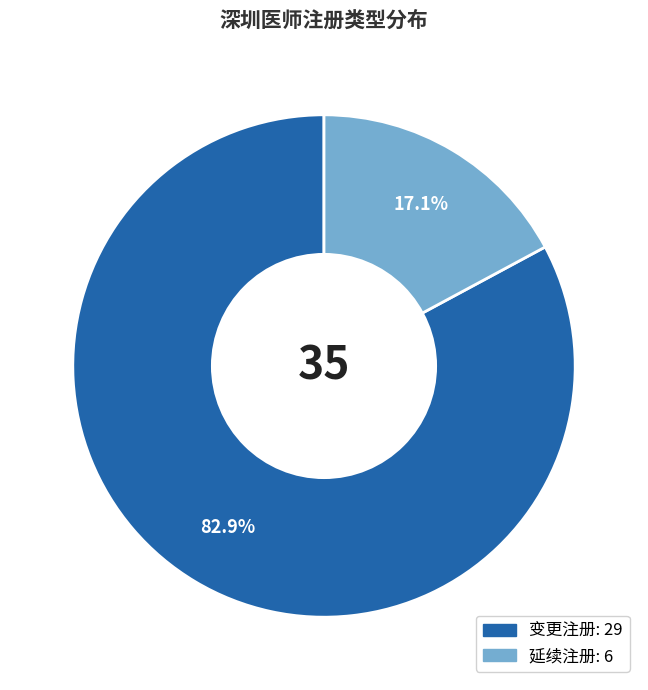

What is the smallest slice in the pie chart?

延续注册